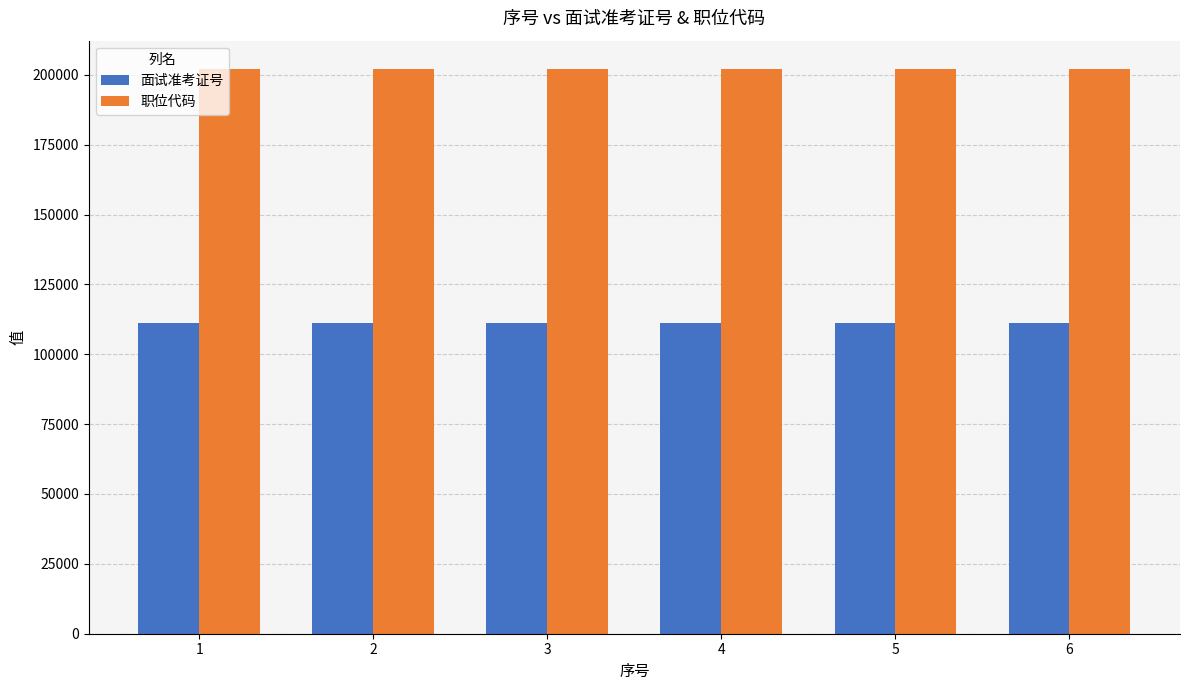

What is the total value across all series at 2?

313207